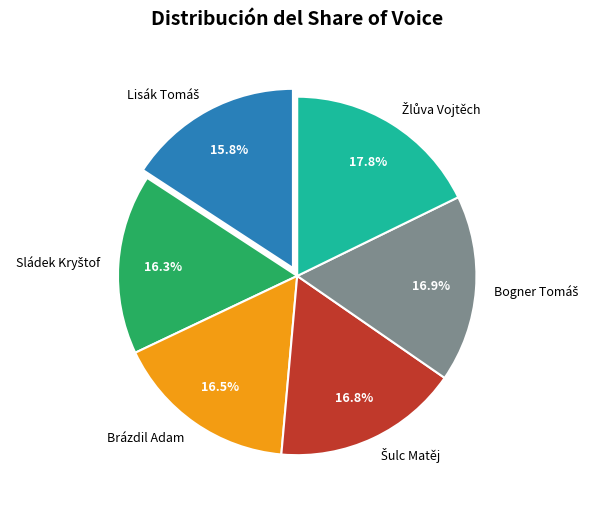

Is there a majority slice in this chart?

No